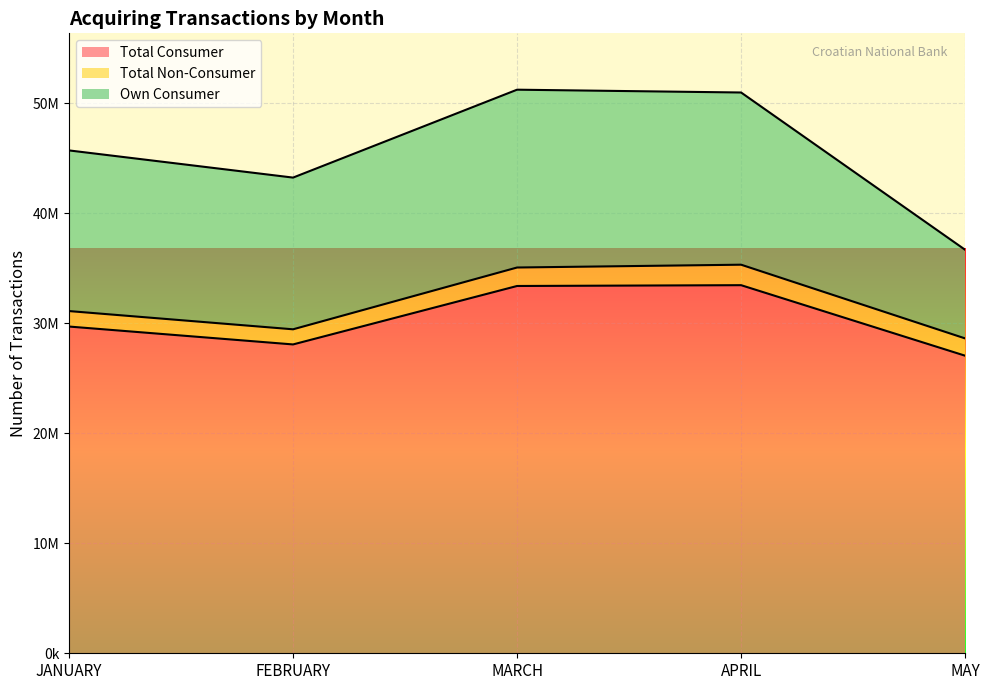

Rank the series by their maximum value, from lowest to highest.

Total Non-Consumer, Own Consumer, Total Consumer